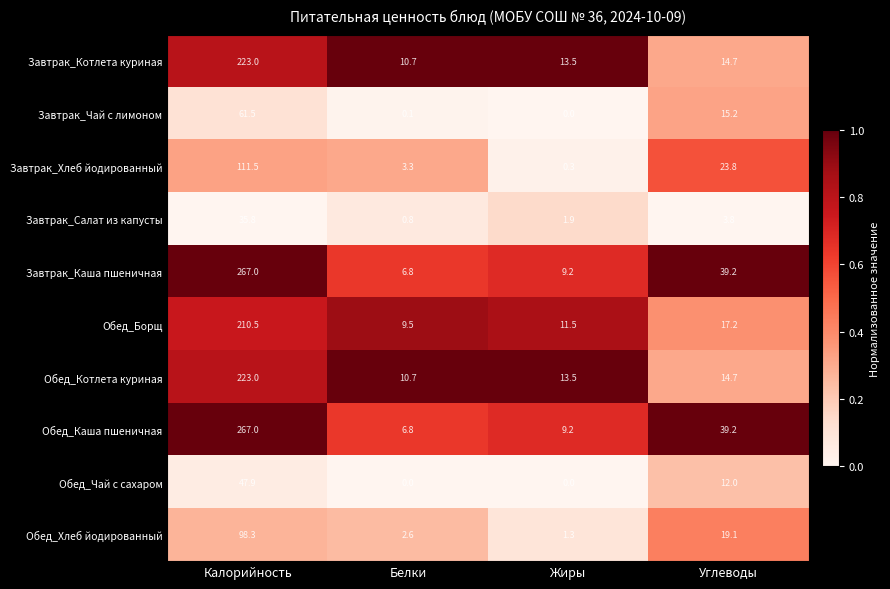

What is the difference between the maximum and minimum values in the Обед_Каша пшеничная series?

260.2